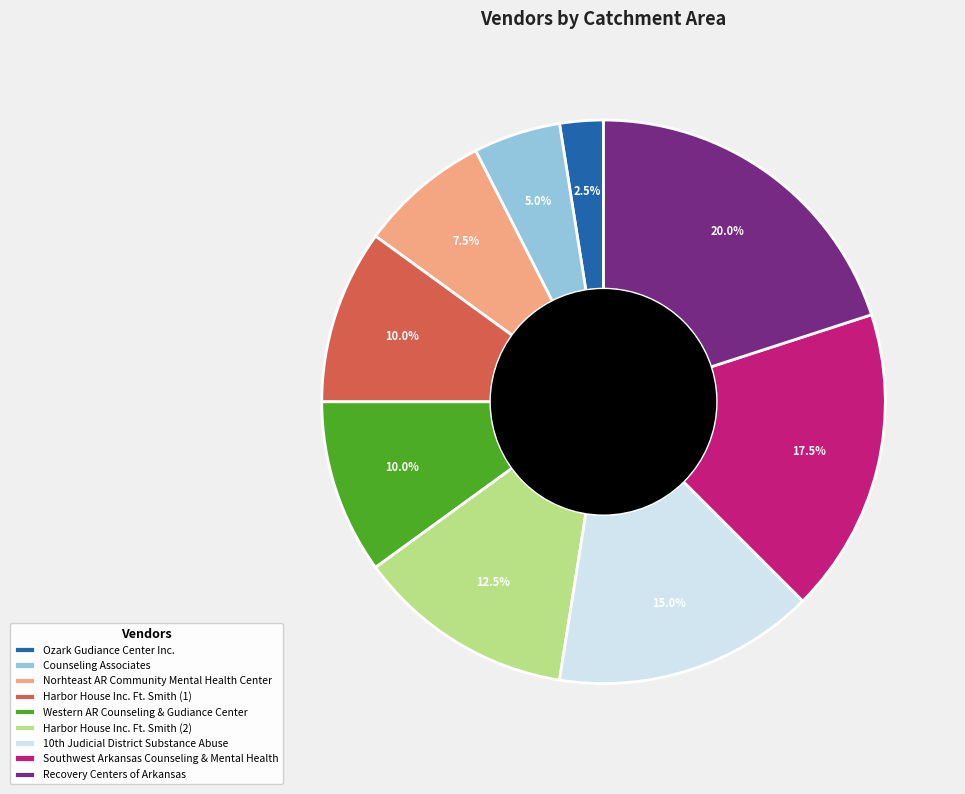

Does any single category account for the majority?

No